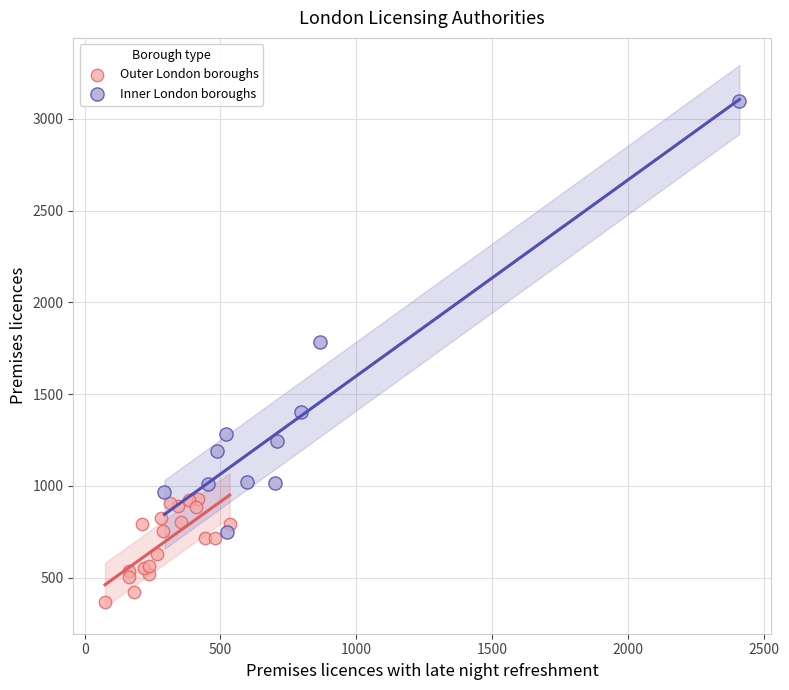

Which series contains the lowest Y value?

Outer London boroughs